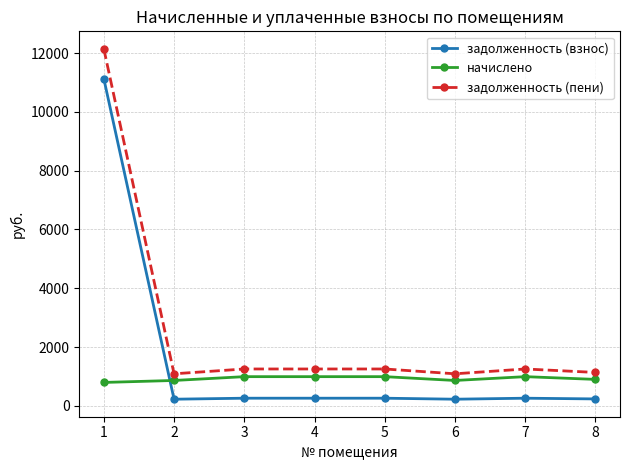

What are all the series names shown in the legend?

задолженность (взнос), начислено, задолженность (пени)